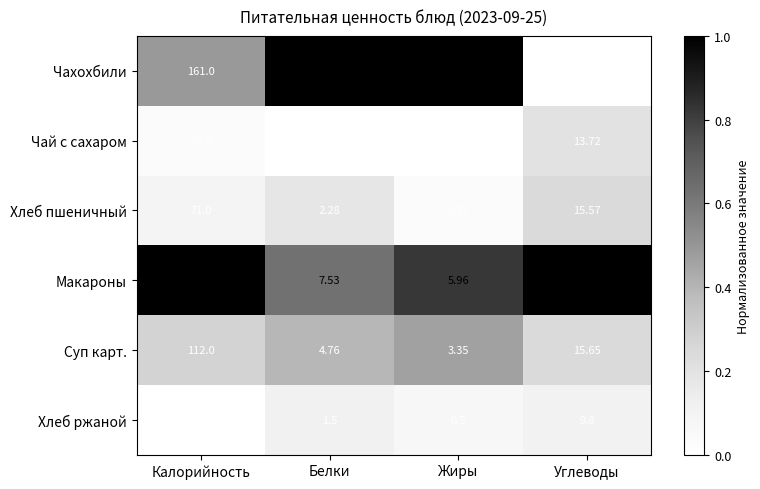

What is the total value across all series at Углеводы?

107.9